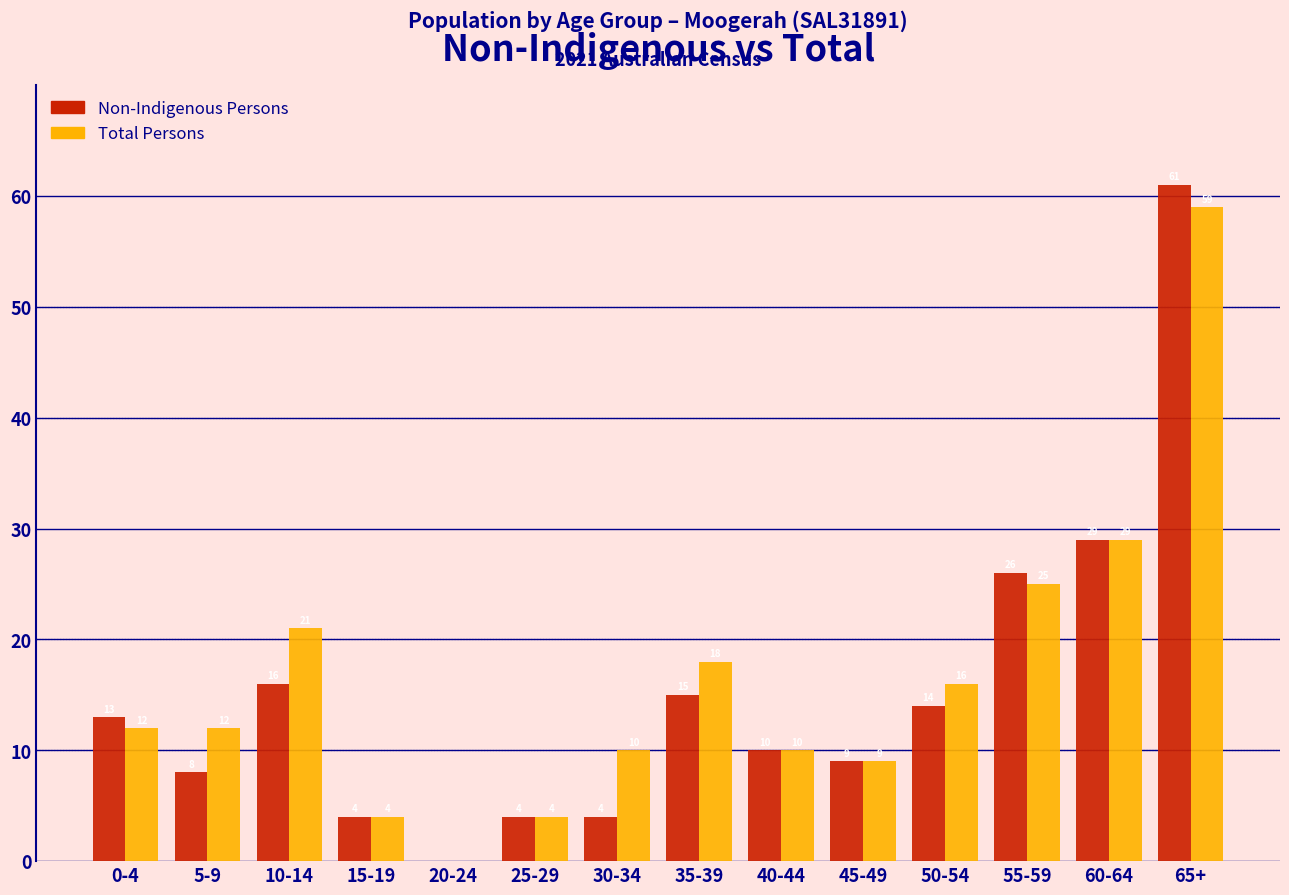

Reading left to right, what are all the values shown in this chart?

Non-Indigenous Persons: 0-4=13	5-9=8	10-14=16	15-19=4	20-24=0	25-29=4	30-34=4	35-39=15	40-44=10	45-49=9	50-54=14	55-59=26	60-64=29	65+=61
Total Persons: 0-4=12	5-9=12	10-14=21	15-19=4	20-24=0	25-29=4	30-34=10	35-39=18	40-44=10	45-49=9	50-54=16	55-59=25	60-64=29	65+=59